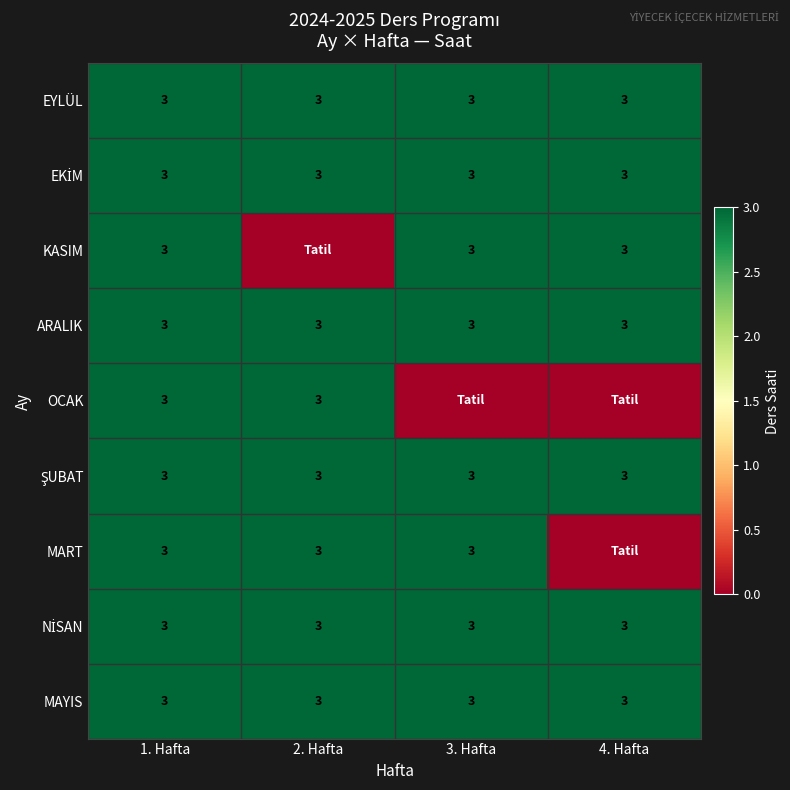

True or false: KASIM has a value of 3 at 3. Hafta.

True